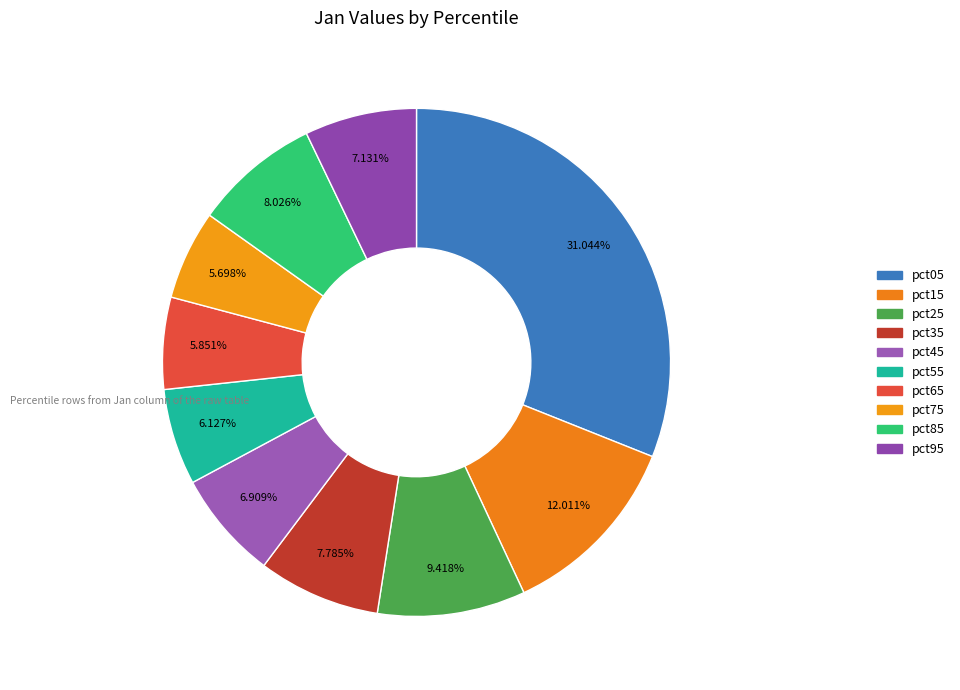

How many segments does this pie chart have?

10